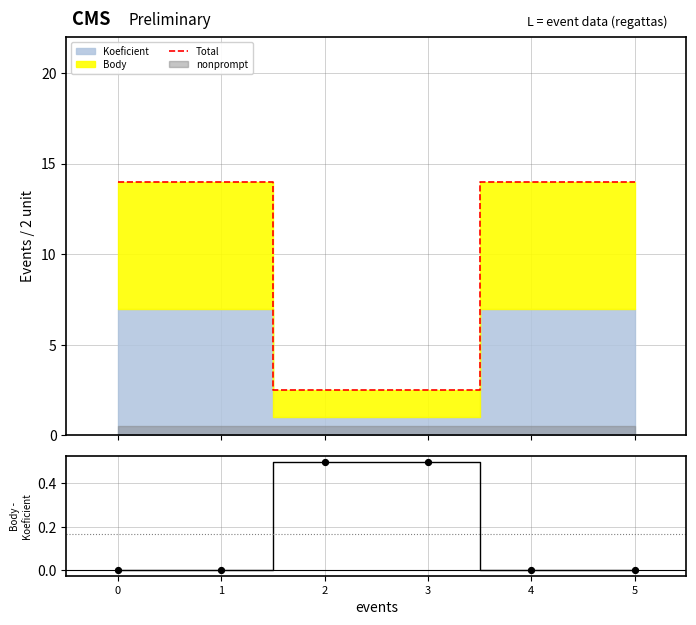

Which series contains the lowest Y value?

Body - Koeficient